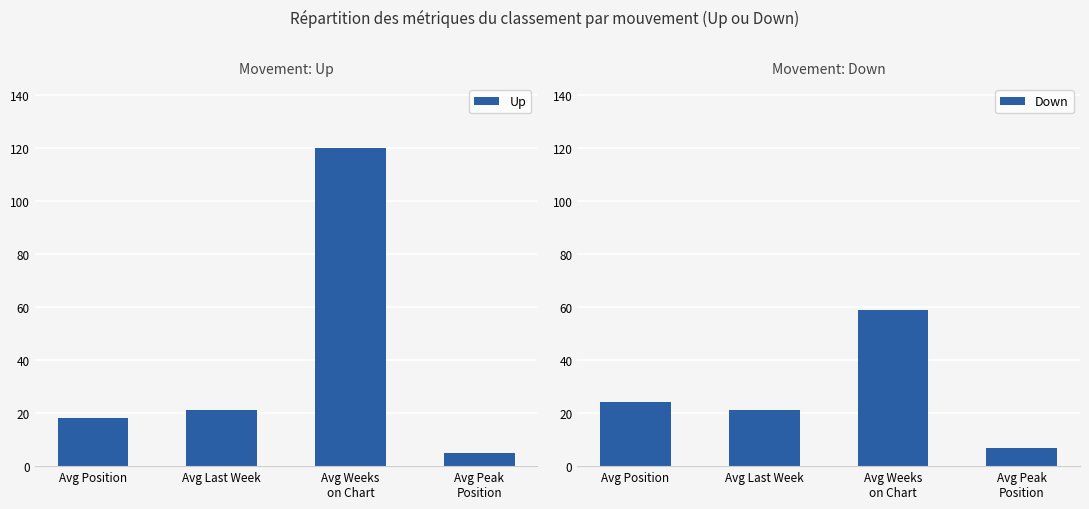

What is the sum of all Up values?

164